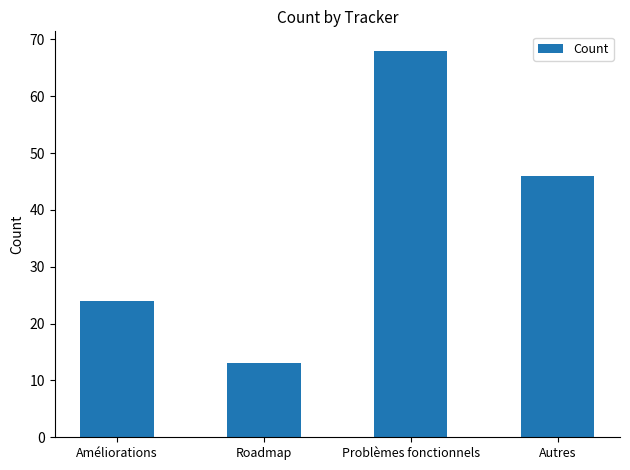

What is the maximum value shown in the chart?

68